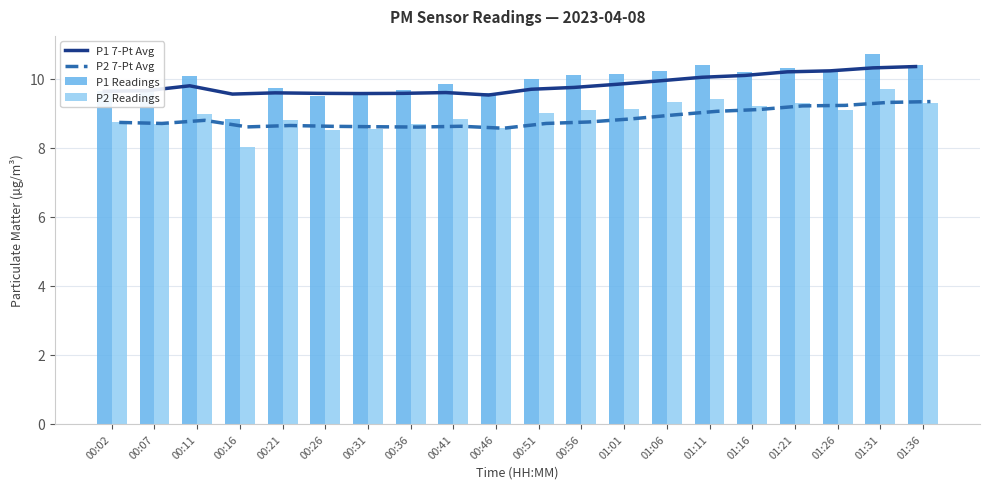

What is the maximum value for P1 7-Pt Avg?

10.3